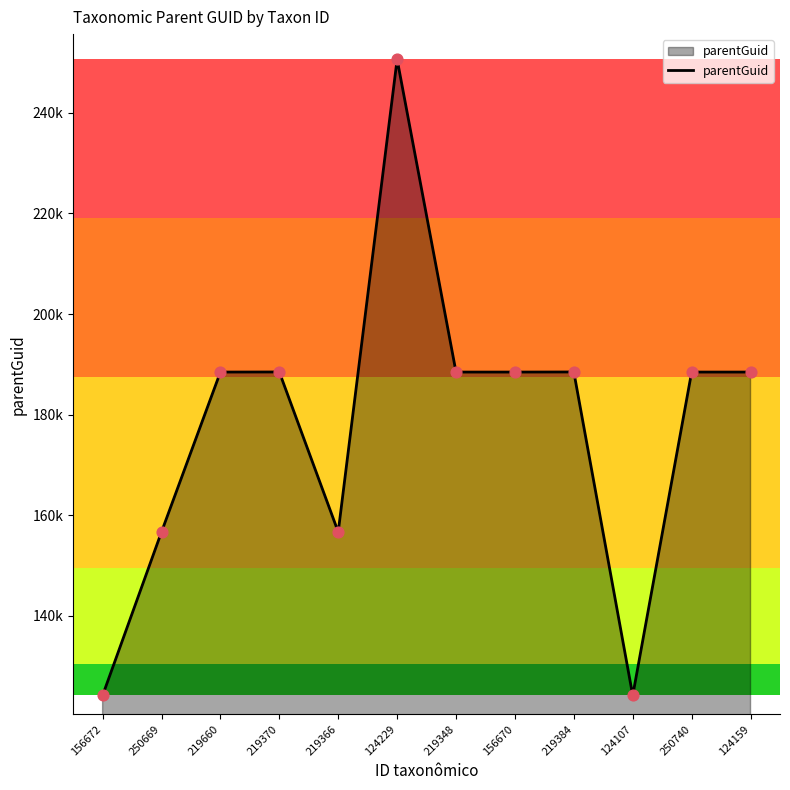

Is this an area chart (filled region under the line)?

Yes